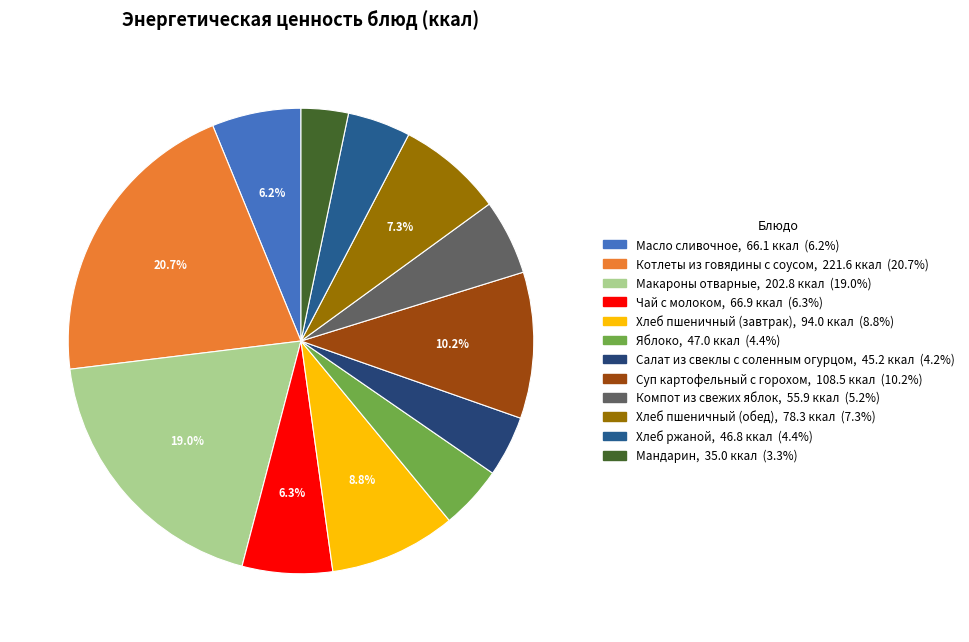

What is the smallest slice in the pie chart?

Мандарин